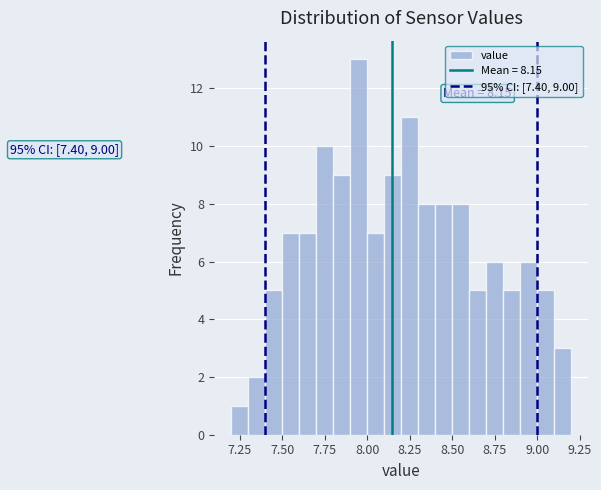

Read against the x-axis, roughly where is the centre of the tallest bar?

7.95